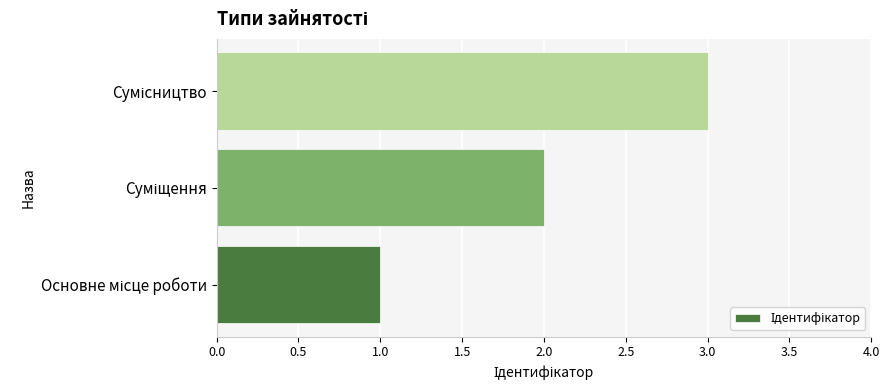

What is the maximum value shown in the chart?

3